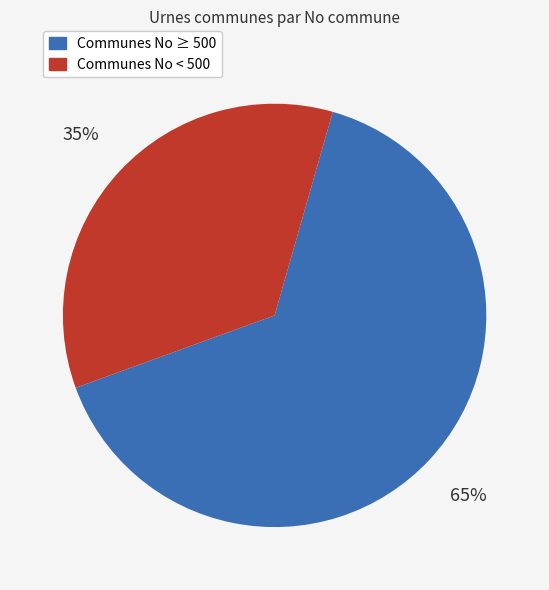

To the nearest percent, what is the difference between the Communes No ≥ 500 and Communes No < 500 slice percentages?

30%